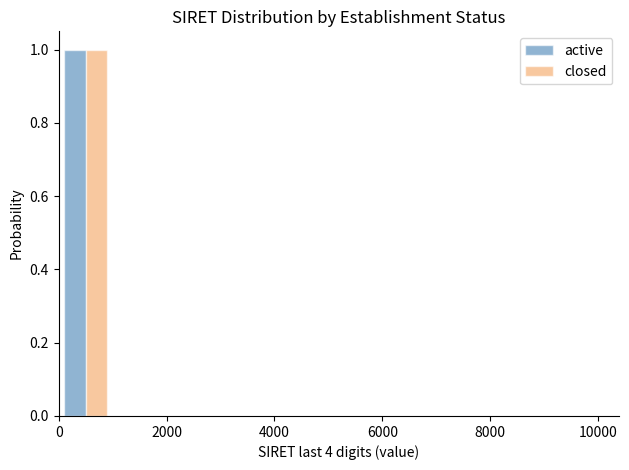

What is the height of the closed bar covering 0 to 1000 on the x-axis? The values are not printed on the chart, so give them approximately, as read against the axis.

1